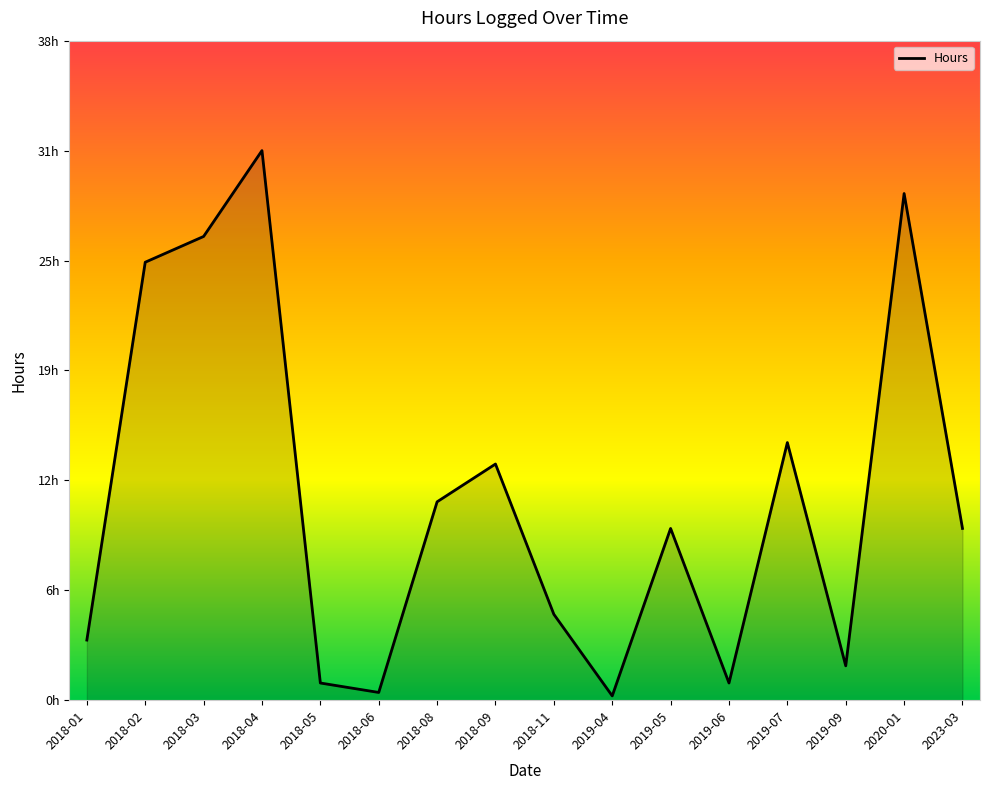

Which has a higher value, 2023-03 or 2020-01?

2020-01